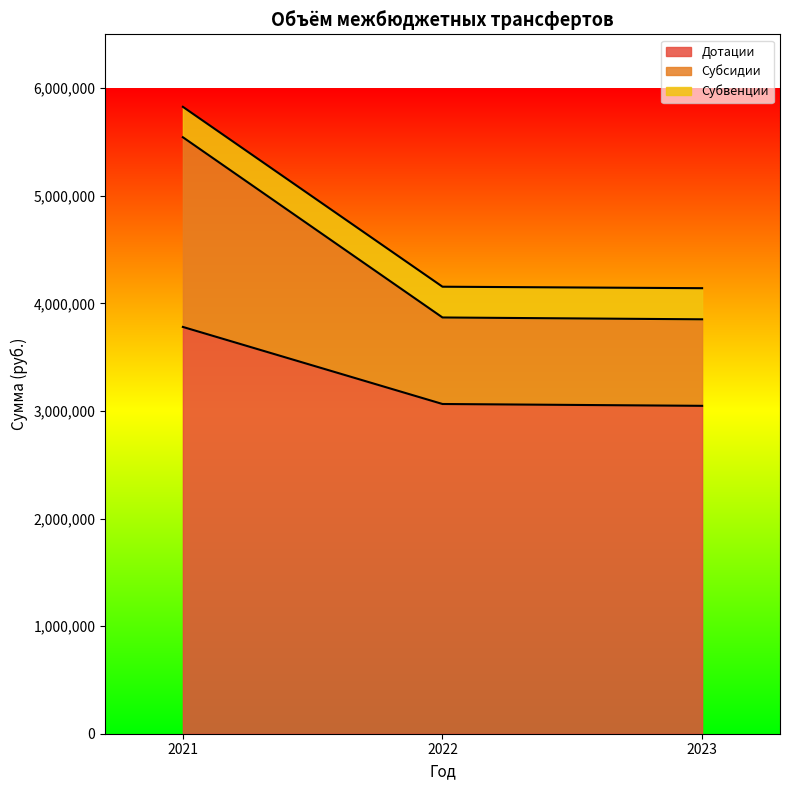

At which category is the sum across all series the highest?

2021